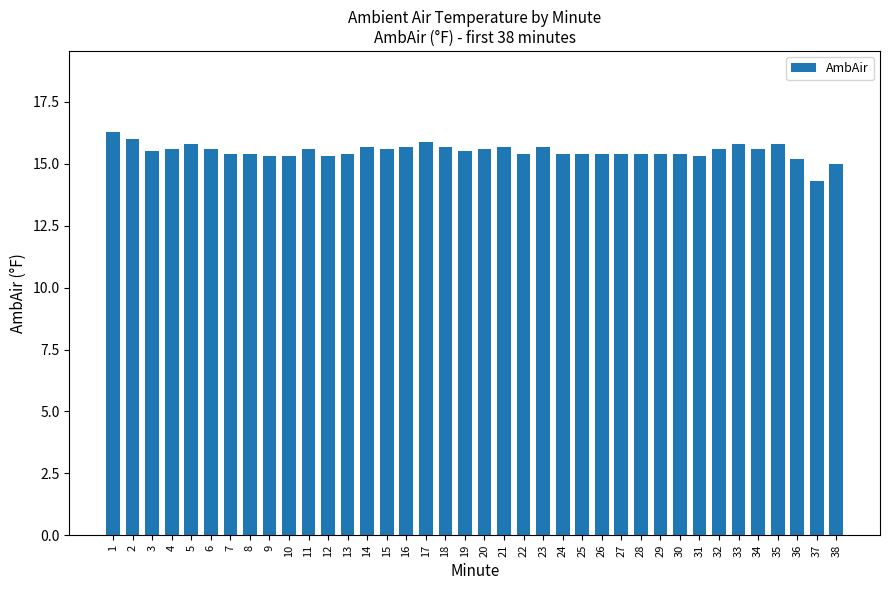

What is the value of the 22nd bar from the left?

15.4